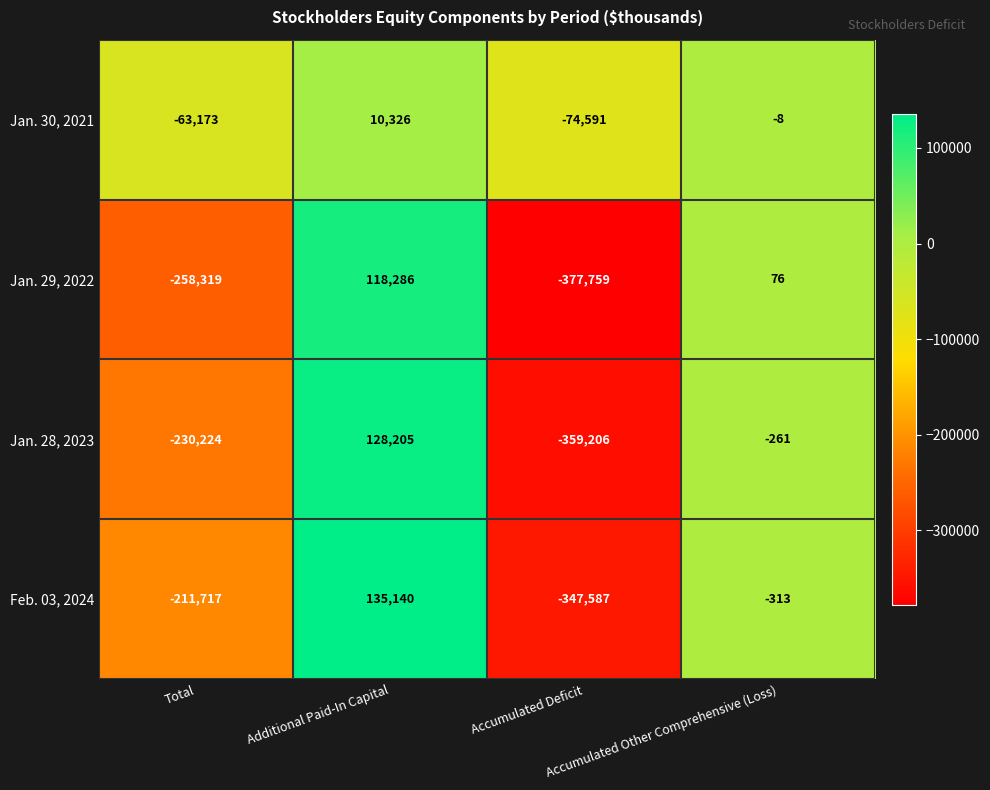

Which series has the largest range (max minus min)?

Jan. 29, 2022